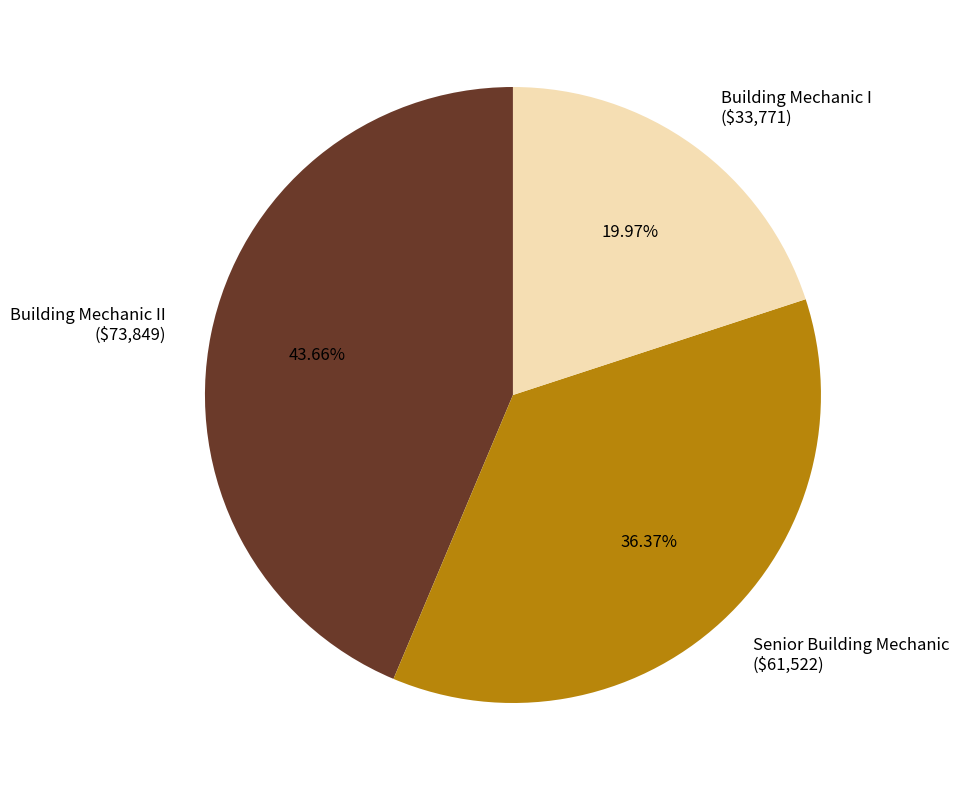

To the nearest percent, what is the difference between the largest and smallest slice percentages?

24%